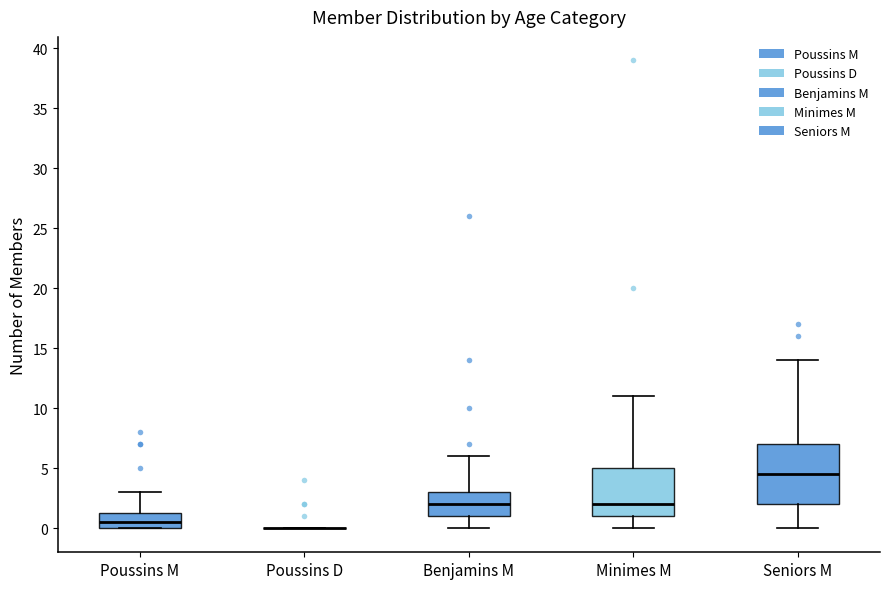

Reading left to right, transcribe this box plot: for each box, give where its median line is, the range the box spans, and where its two whiskers end, as read against the y-axis. The values are not printed on the chart, so give them approximately, as read against the axis.

Poussins M: median 0.5, box 0.0 to 1.5, whiskers 0.0 to 3.0
Poussins D: box collapsed to a line at 0.0, whiskers 0.0 to 0.0
Benjamins M: median 2.0, box 1.0 to 3.0, whiskers 0.0 to 6.0
Minimes M: median 2.0, box 1.0 to 5.0, whiskers 0.0 to 11.0
Seniors M: median 4.5, box 2.0 to 7.0, whiskers 0.0 to 14.0